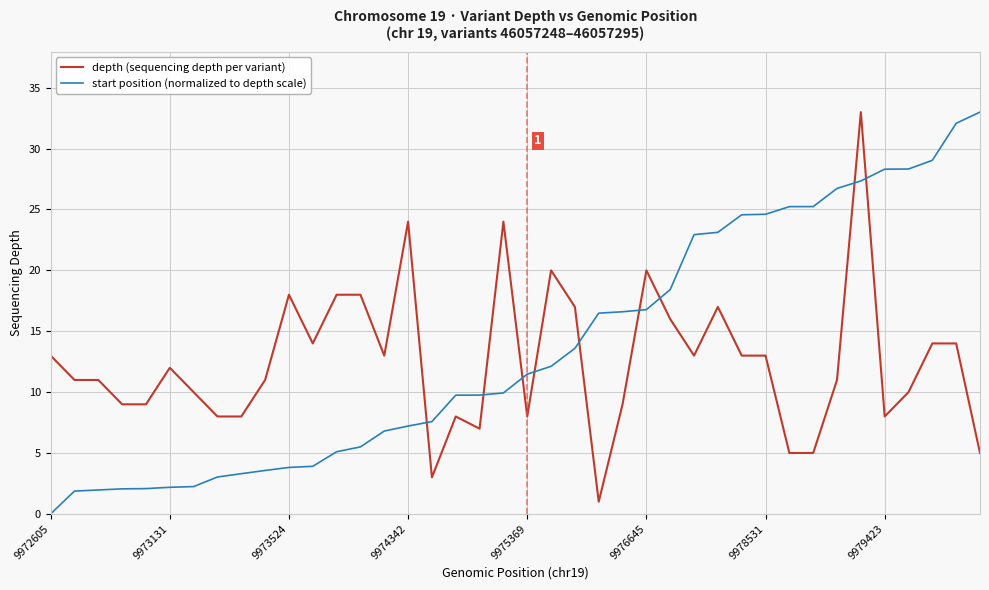

What is the highest value of the depth (sequencing depth per variant) series?

33.0